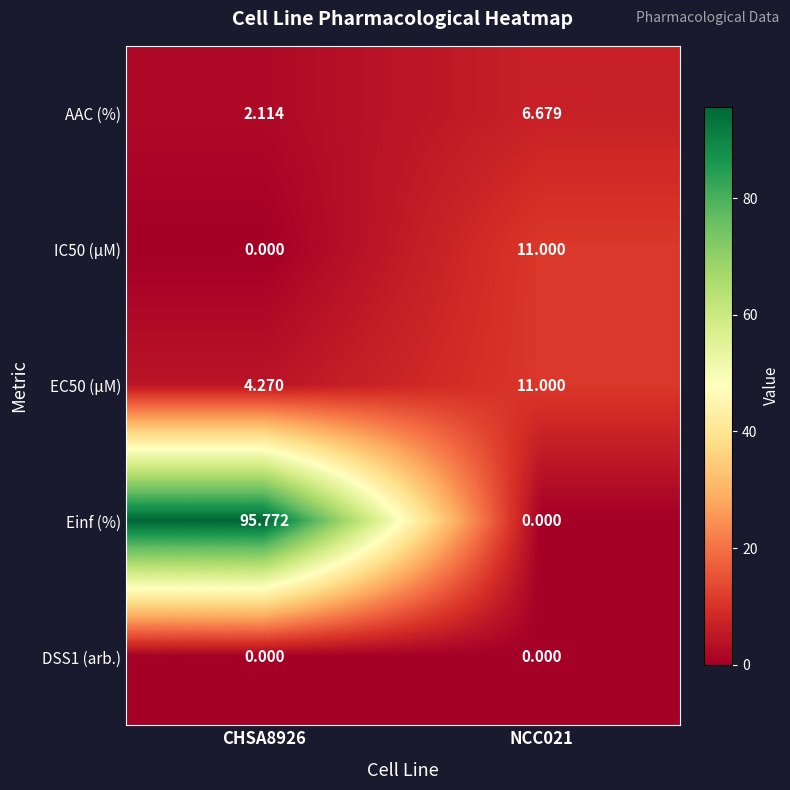

Which series has the widest spread of values?

Einf (%)